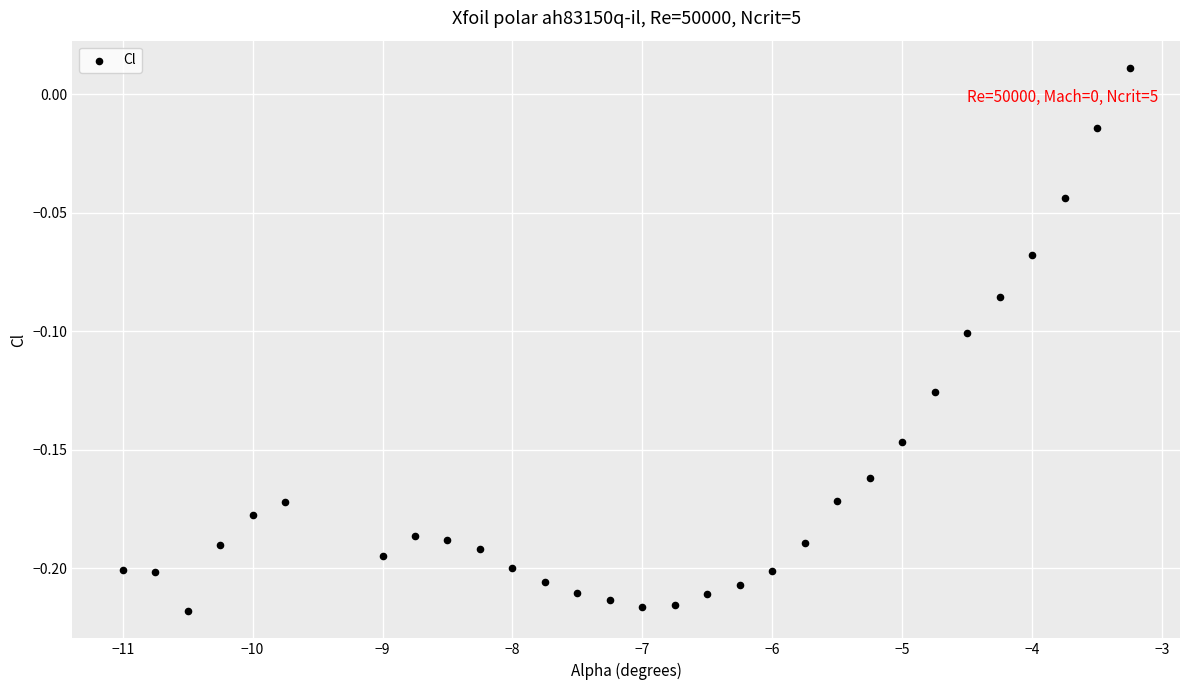

What is the range of X values (max minus min)?

7.8